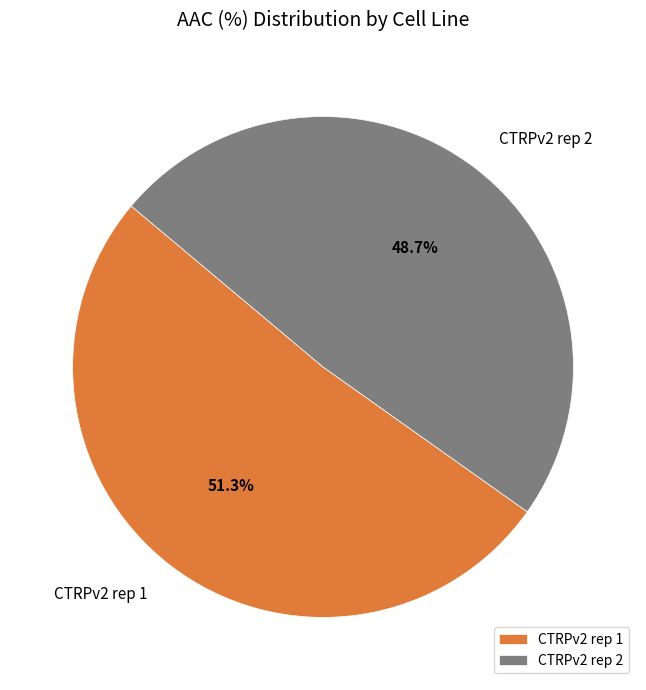

Rank the categories by value from lowest to highest.

CTRPv2 rep 2, CTRPv2 rep 1